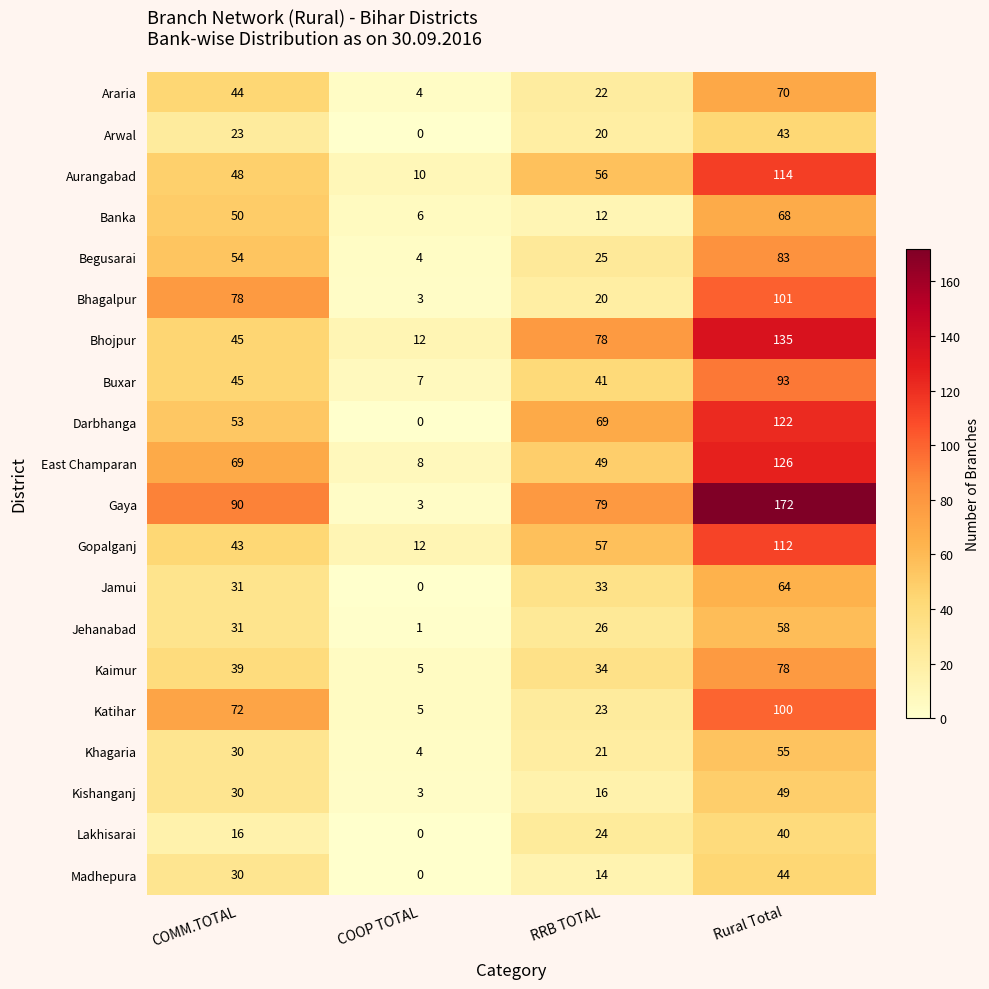

How many series are shown in this chart?

20